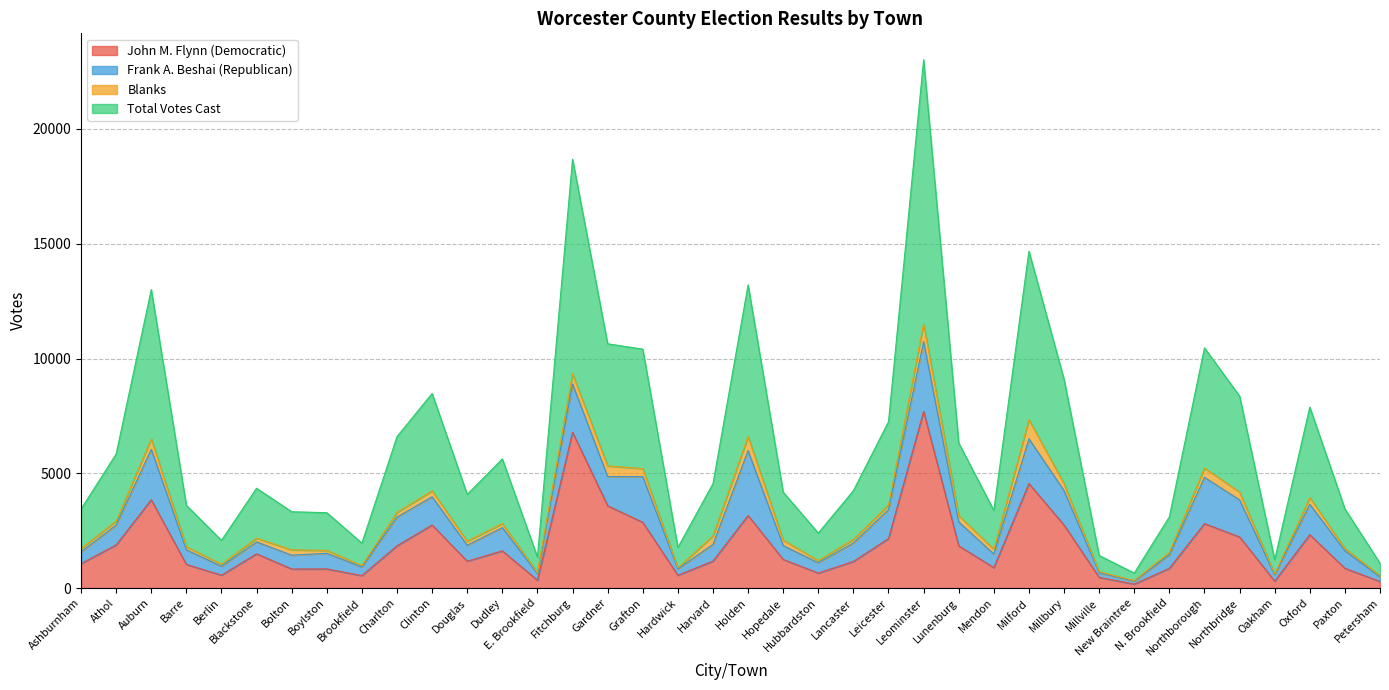

True or false: Total Votes Cast and John M. Flynn (Democratic) intersect in this chart.

False